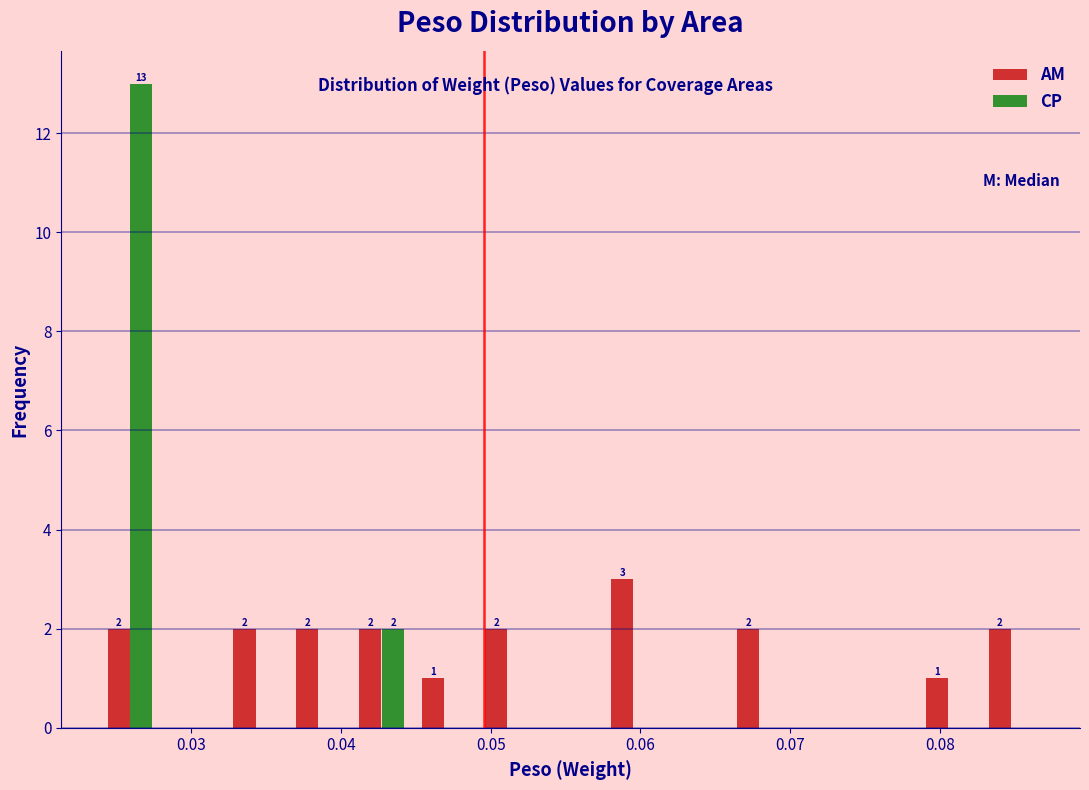

In the CP series, which range on the x-axis has the tallest bar?

0.024 to 0.028